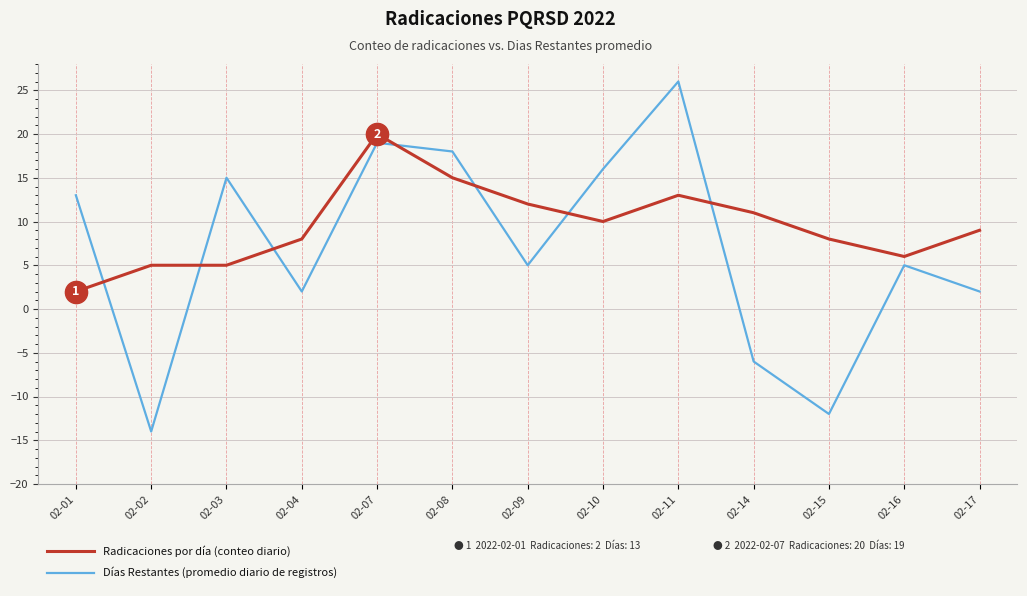

Which category has the lowest value across all series?

02-02